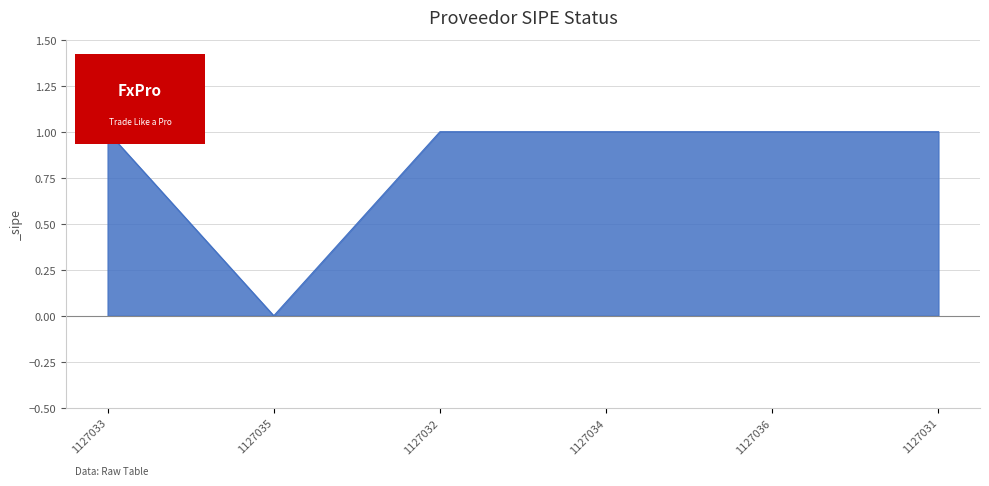

Does the chart have visible grid lines?

Yes